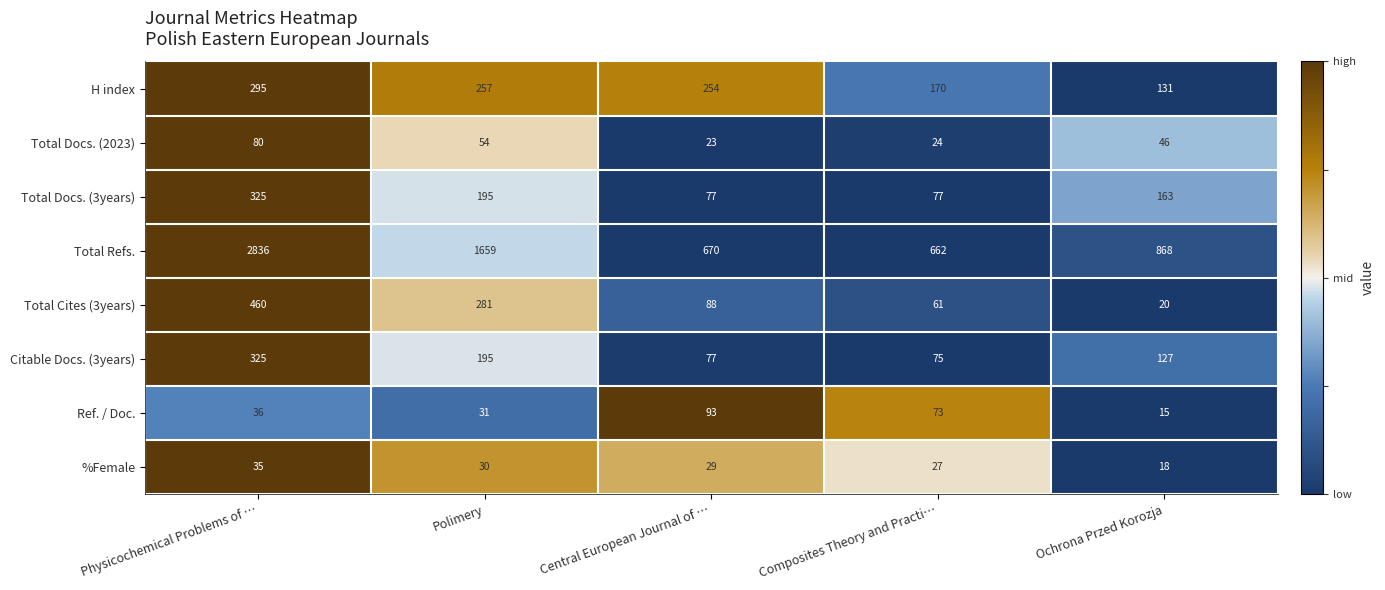

How many series are shown in this chart?

8